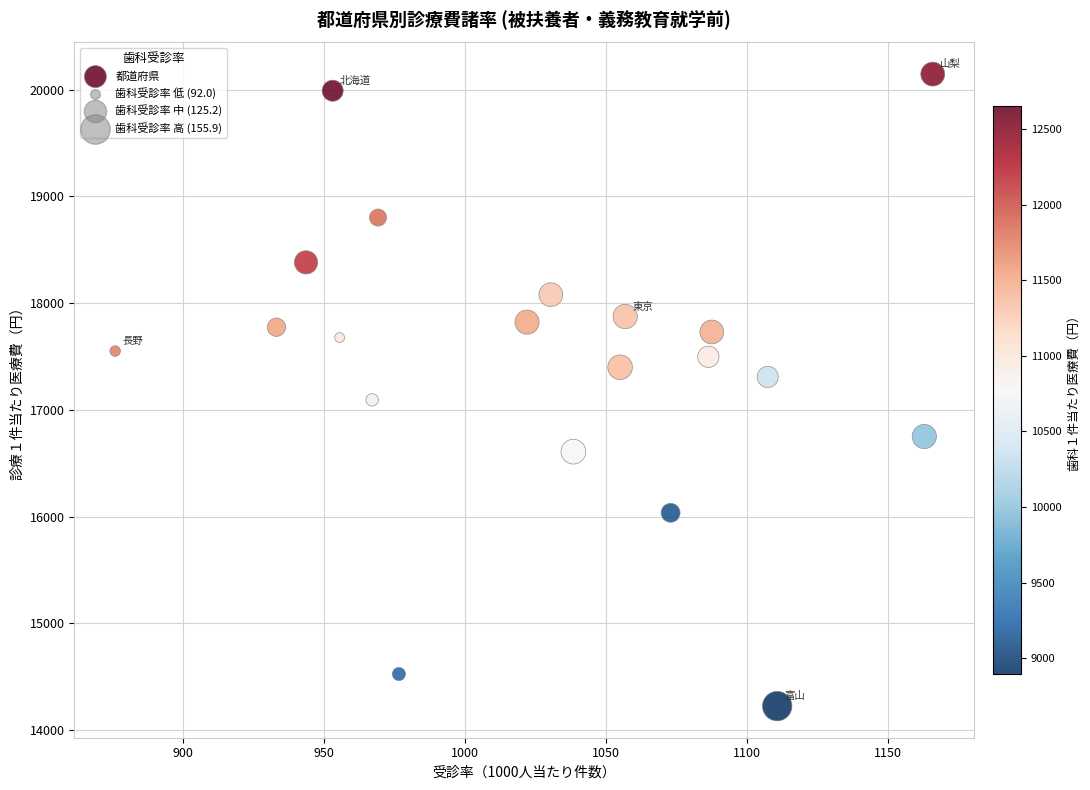

What is the range of X values (max minus min)?

289.7